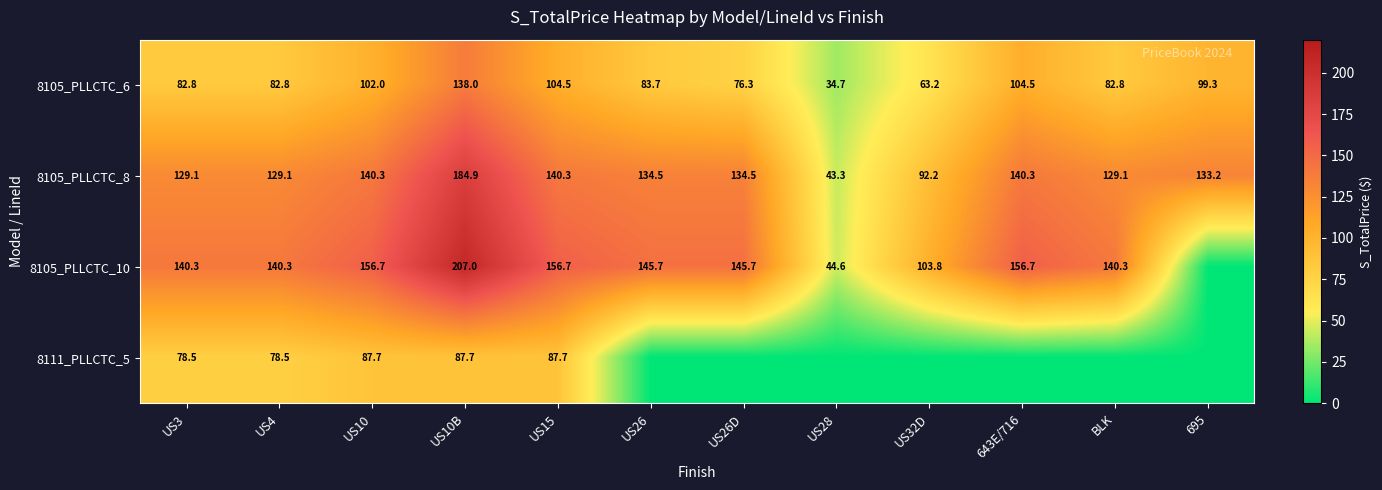

Which has a higher value, BLK or US32D?

BLK